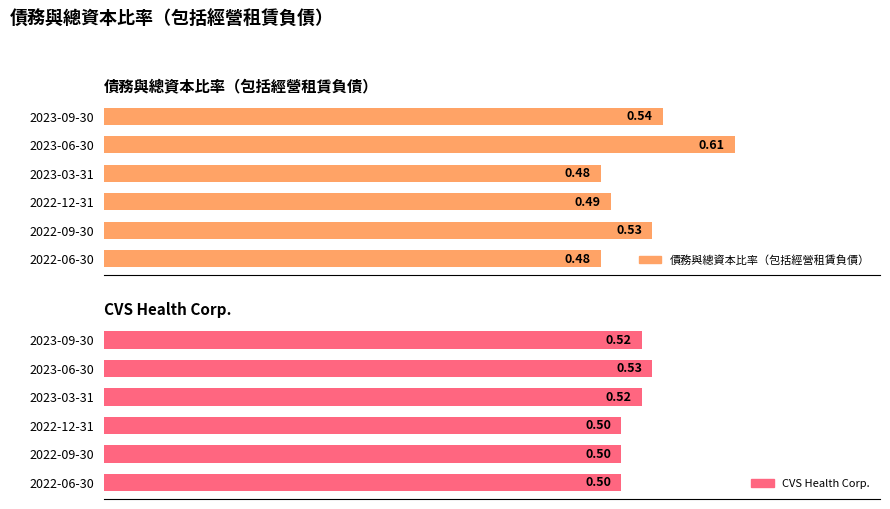

What is the sum of all 債務與總資本比率（包括經營租賃負債） values?

3.1